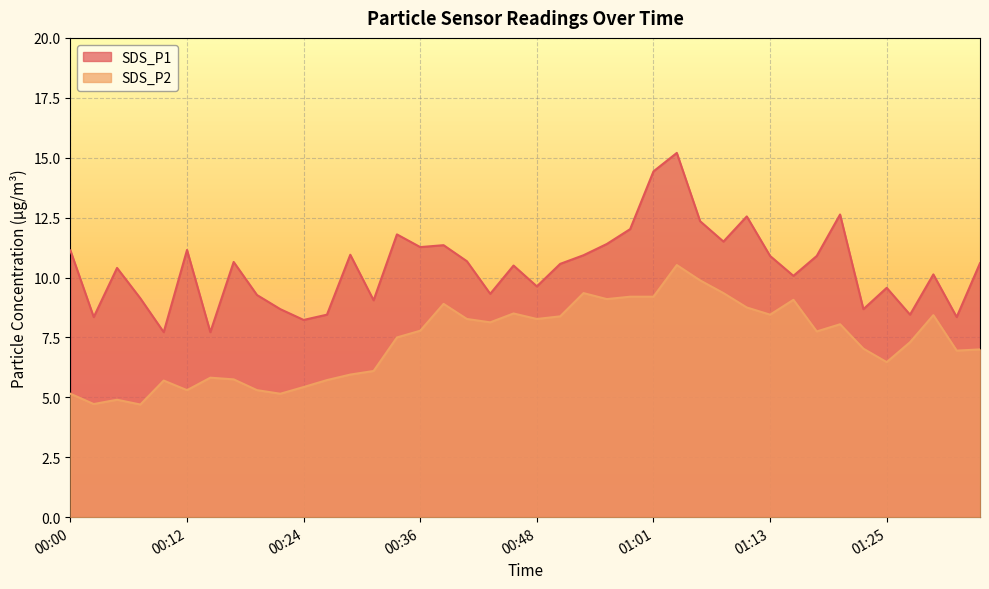

What is the minimum value for SDS_P2?

4.7